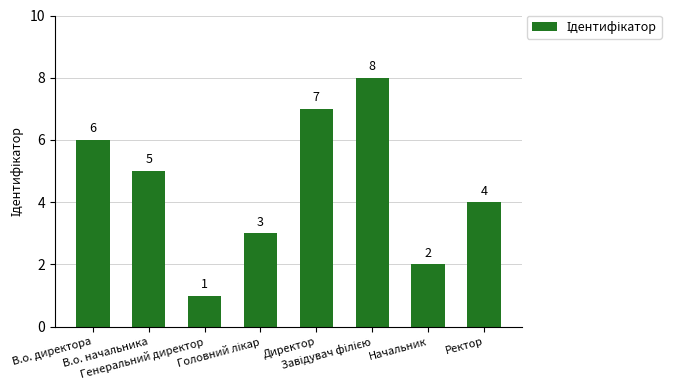

What is the difference between the second highest and second lowest values?

5